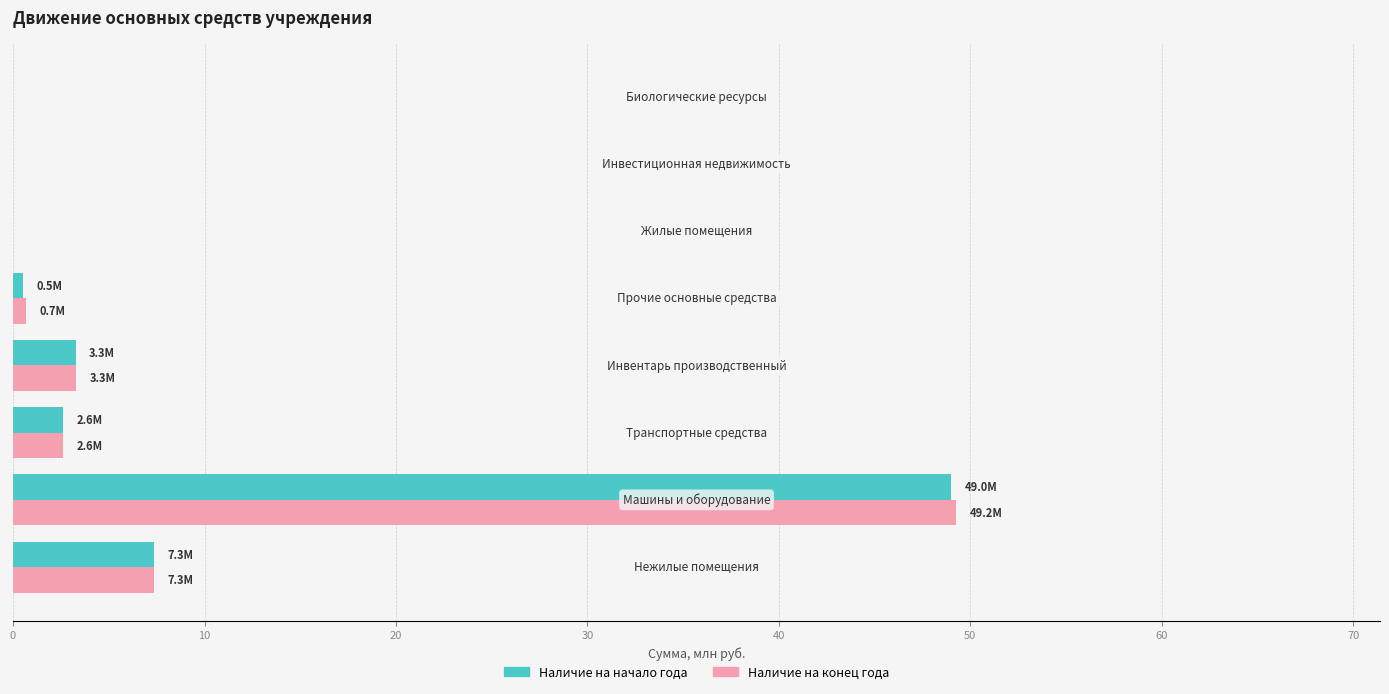

How many distinct data groups are displayed?

2